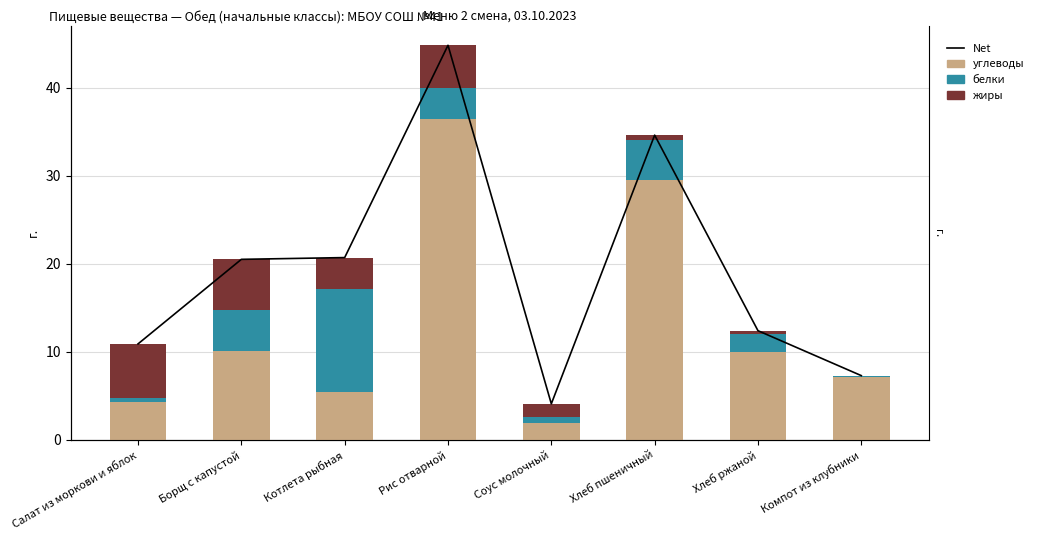

Where does the Net series first go above 20?

Борщ с капустой